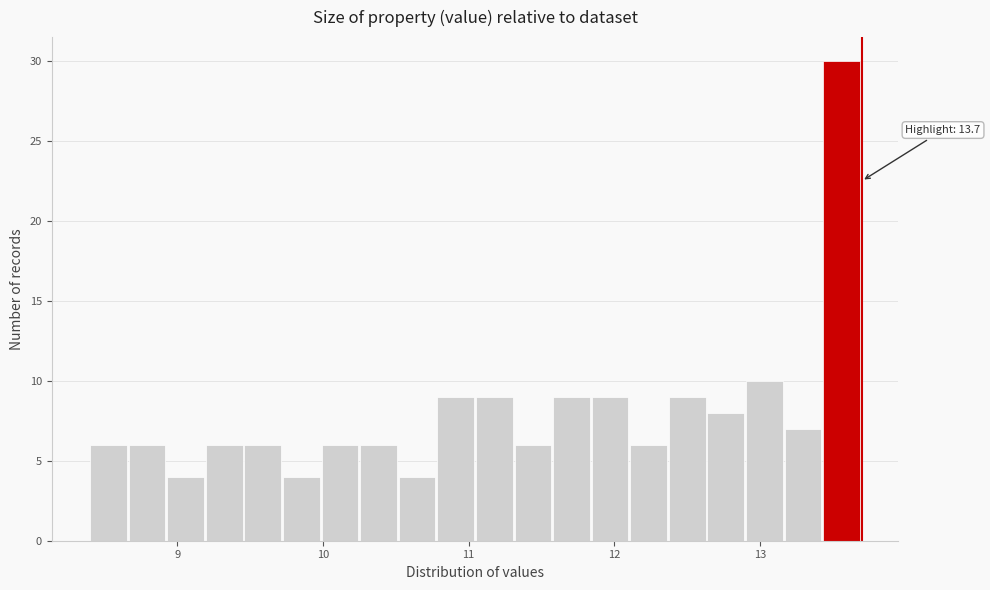

Read against the x-axis, roughly where is the centre of the tallest bar?

13.6